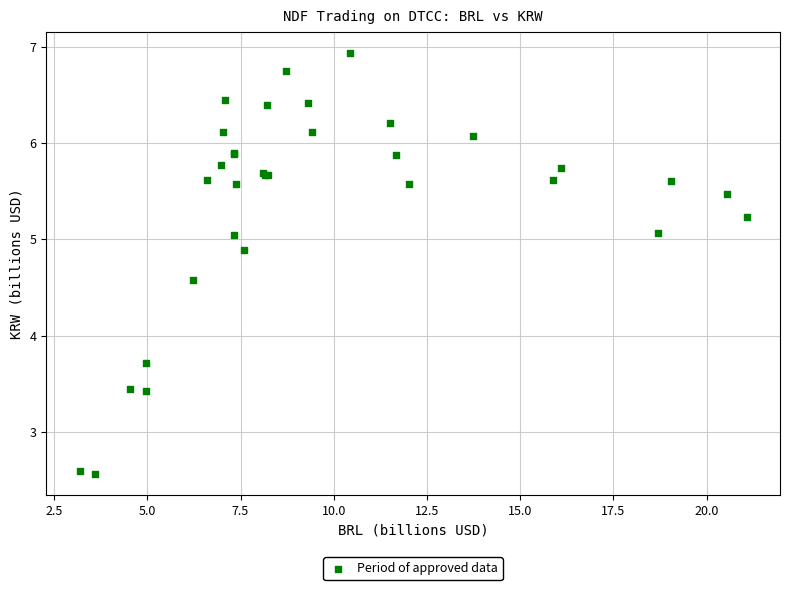

What Y value in the scatter plot is closest to 4?

3.7